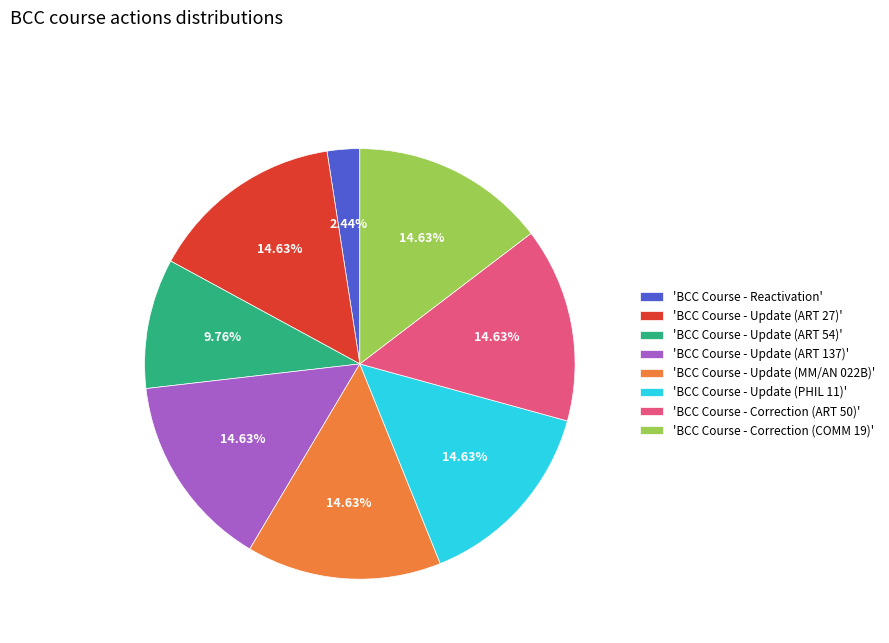

Do 'BCC Course - Correction (COMM 19)' and 'BCC Course - Update (PHIL 11)' together represent more than half of the pie?

No